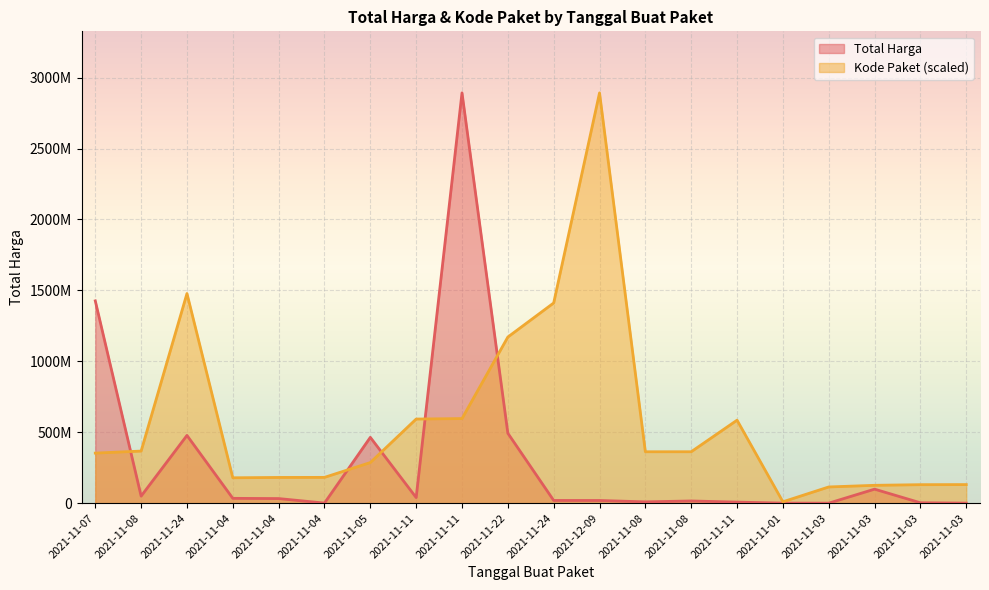

What is the label of the 12th point from the left?

2021-12-09